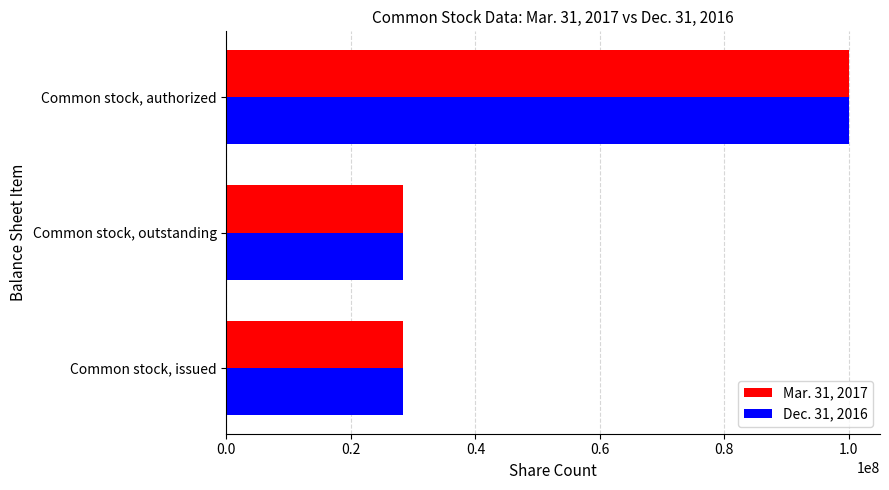

Which series has the widest spread of values?

Dec. 31, 2016